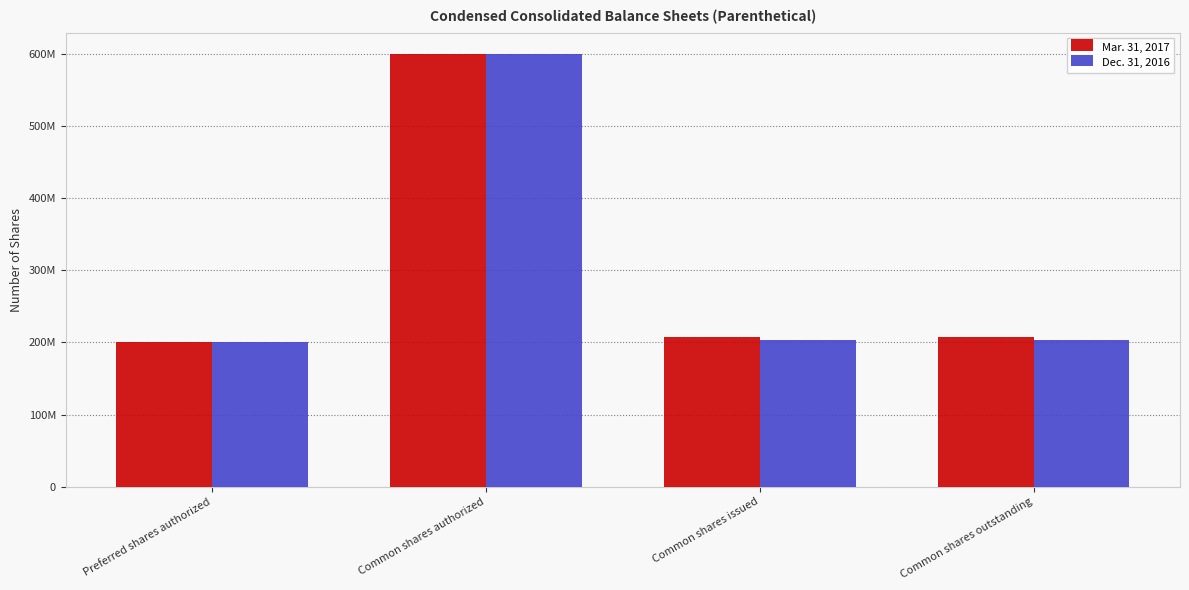

List the labels in order of Dec. 31, 2016 value, smallest first.

Preferred shares authorized, Common shares issued, Common shares outstanding, Common shares authorized